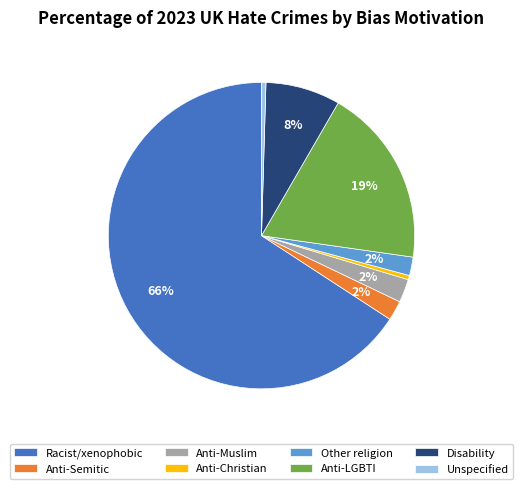

Which category has the biggest portion of the pie?

Racist/xenophobic